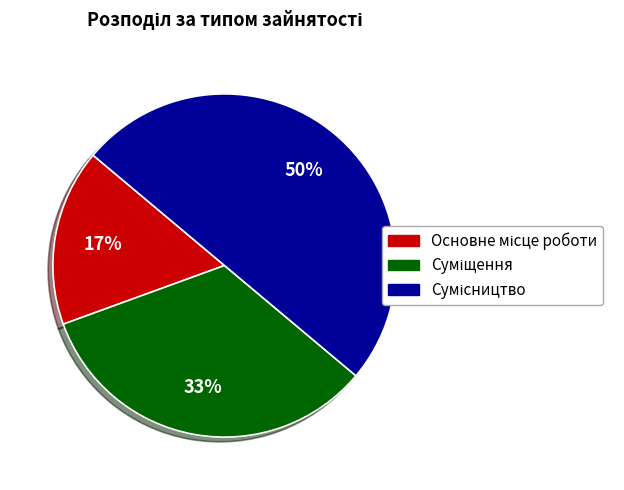

To the nearest percent, what is the average slice percentage?

33%